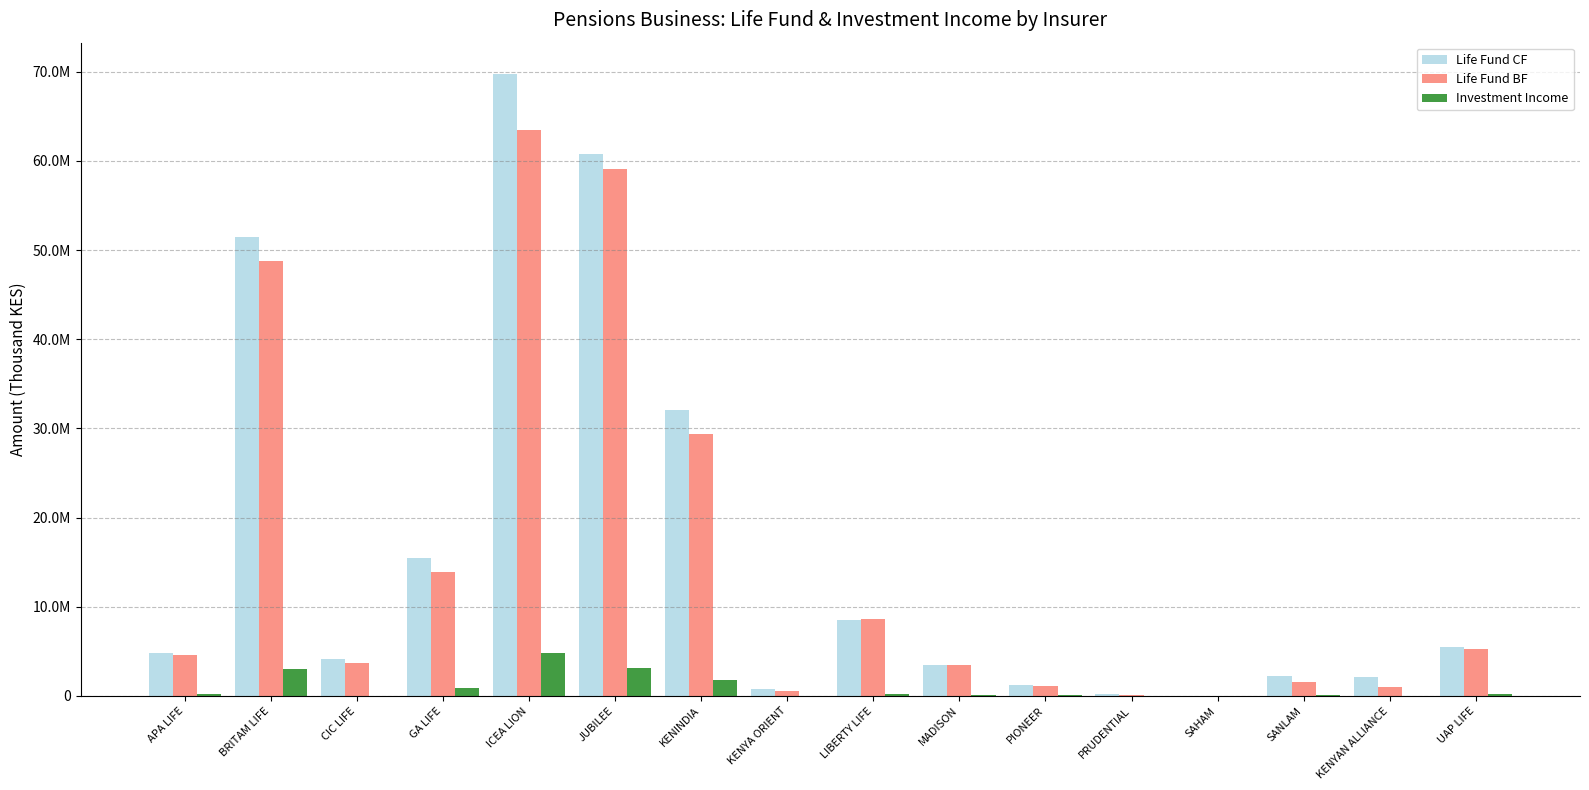

Which series has the largest range (max minus min)?

Life Fund CF